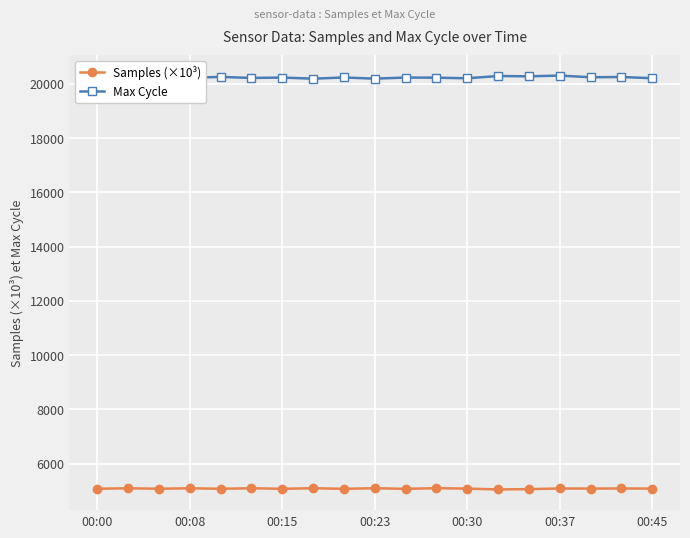

True or false: Samples (×10³) has more than 1 interior local peaks.

True